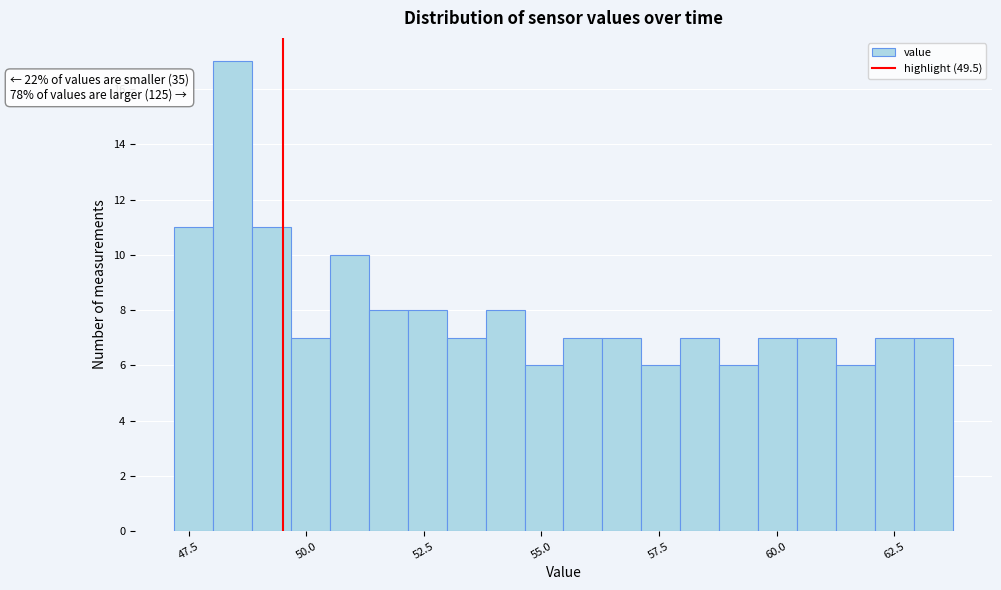

Around what value on the x-axis is the tallest bar? Give the approximate position of its centre, as read against the axis.

48.5